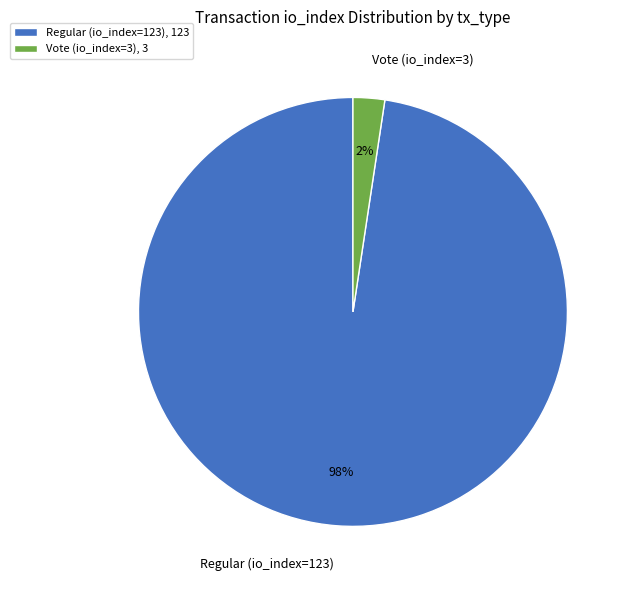

What percentage is the Vote (io_index=3) slice, to the nearest percent?

2%